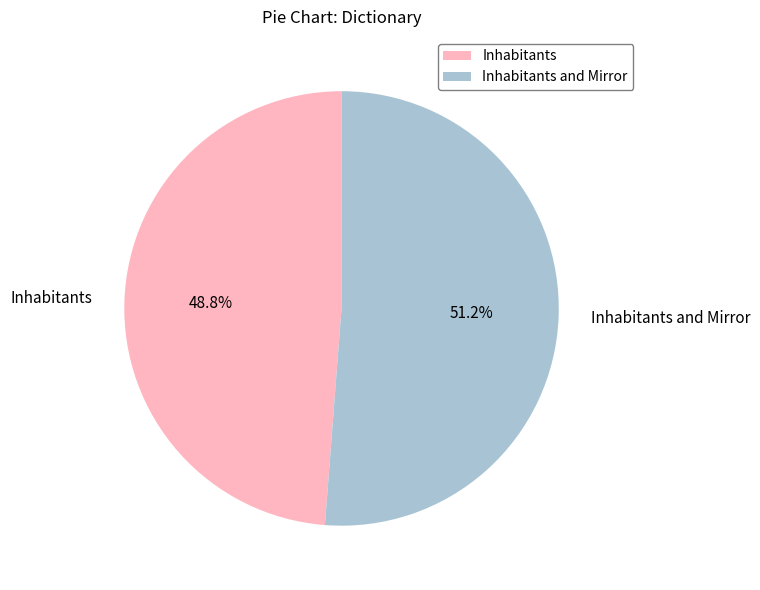

To the nearest percent, what percentage of the pie is Inhabitants?

49%